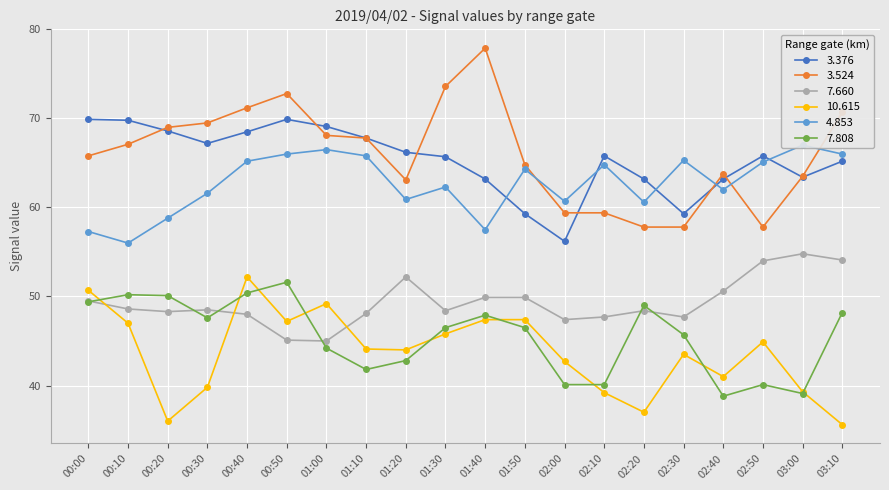

Read the 3.524 value at 02:20.

57.8